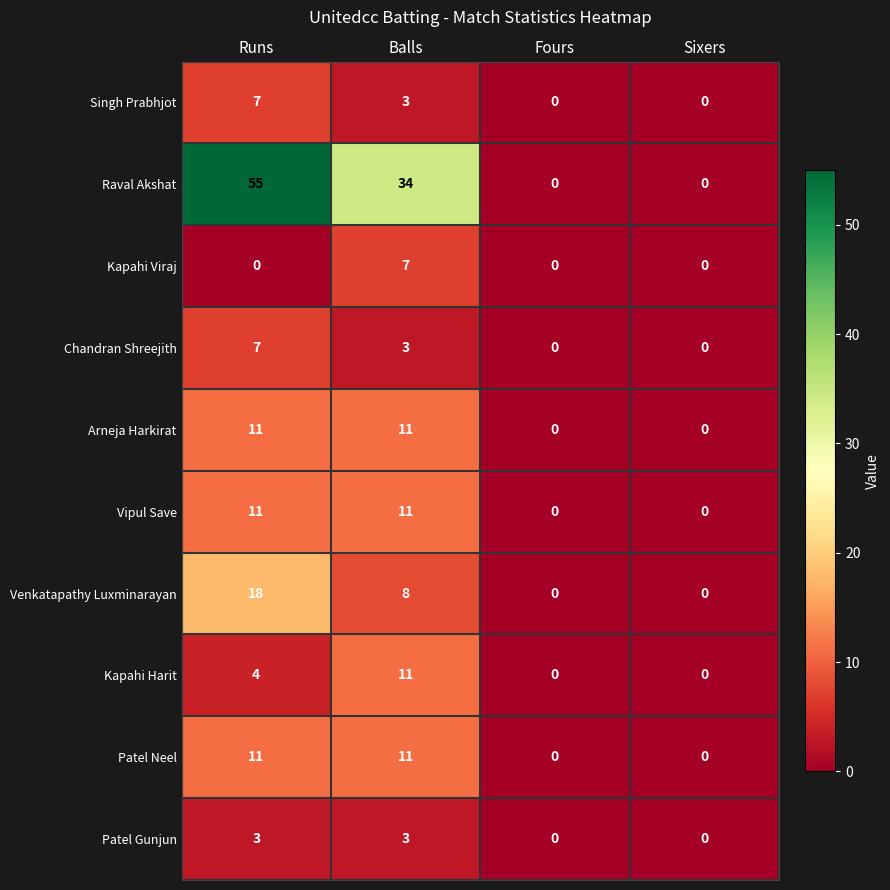

How many Patel Neel values are between 0 and 11?

4